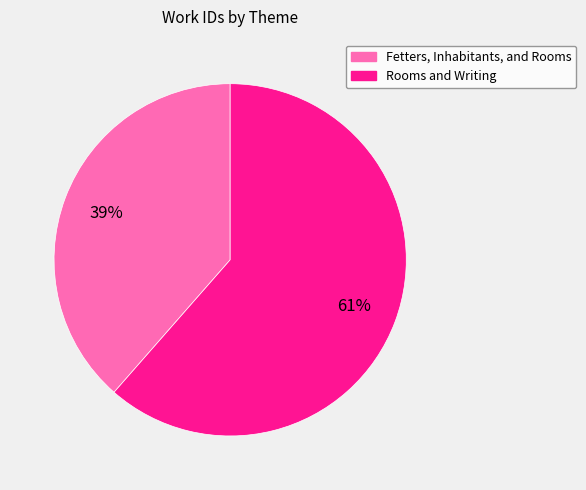

How many slices are in this pie chart?

2